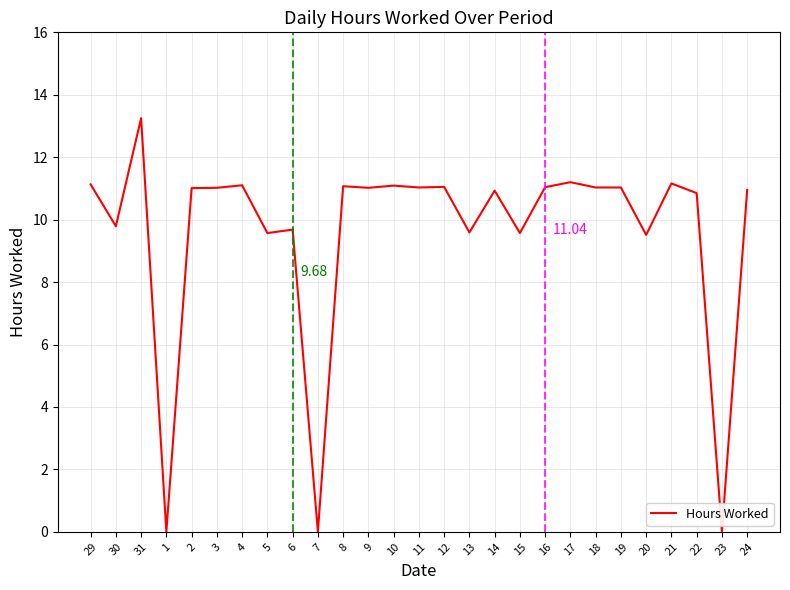

What is the difference between the values at 29 and 7?

11.1